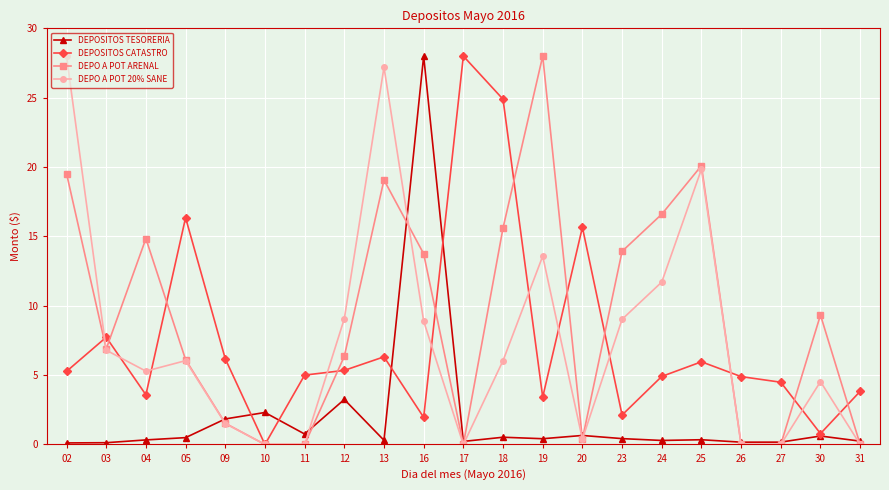

The value of DEPO A POT 20% SANE at 03 is 9.4. True or false?

False